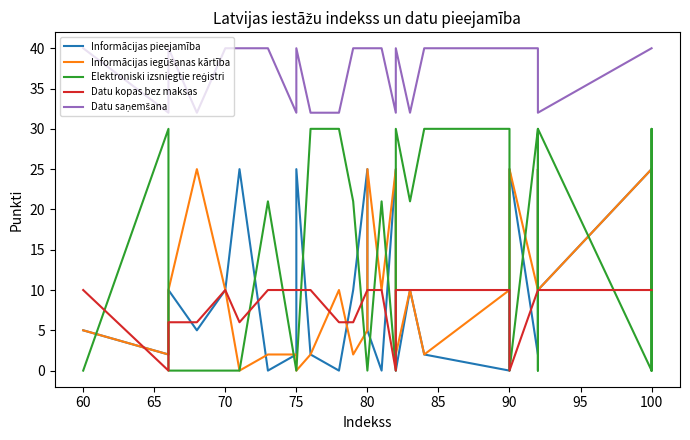

What is the value of the Informācijas pieejamība point at the 21st from the left?

5